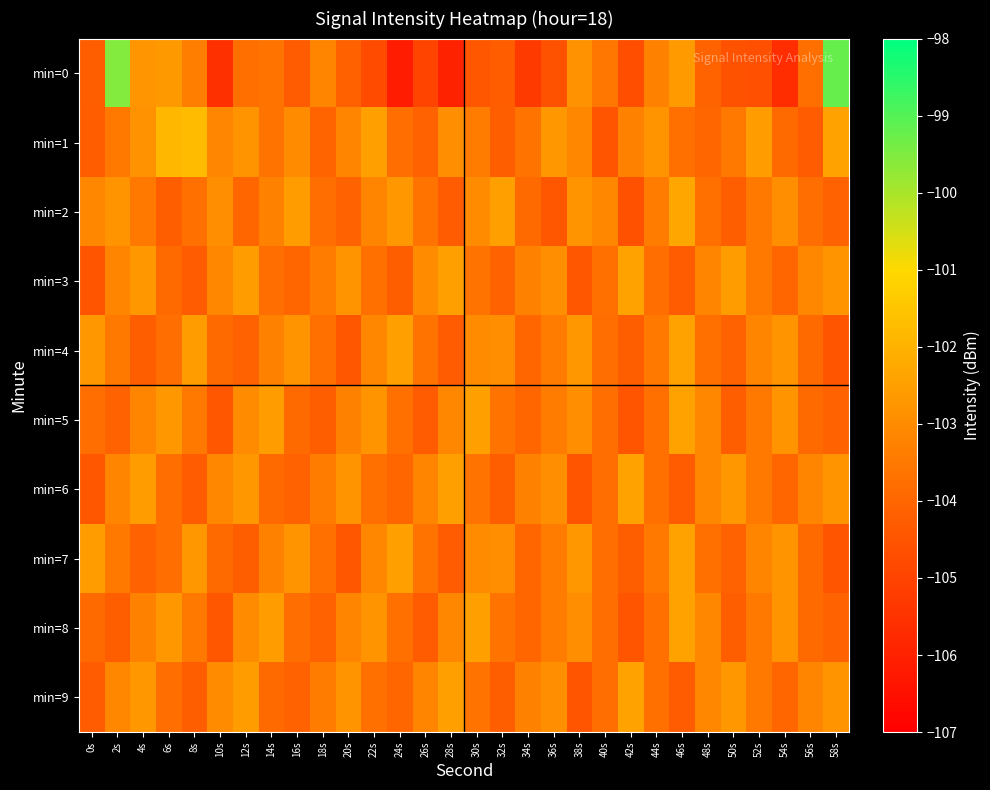

Between 52s and 18s, which is larger?

18s